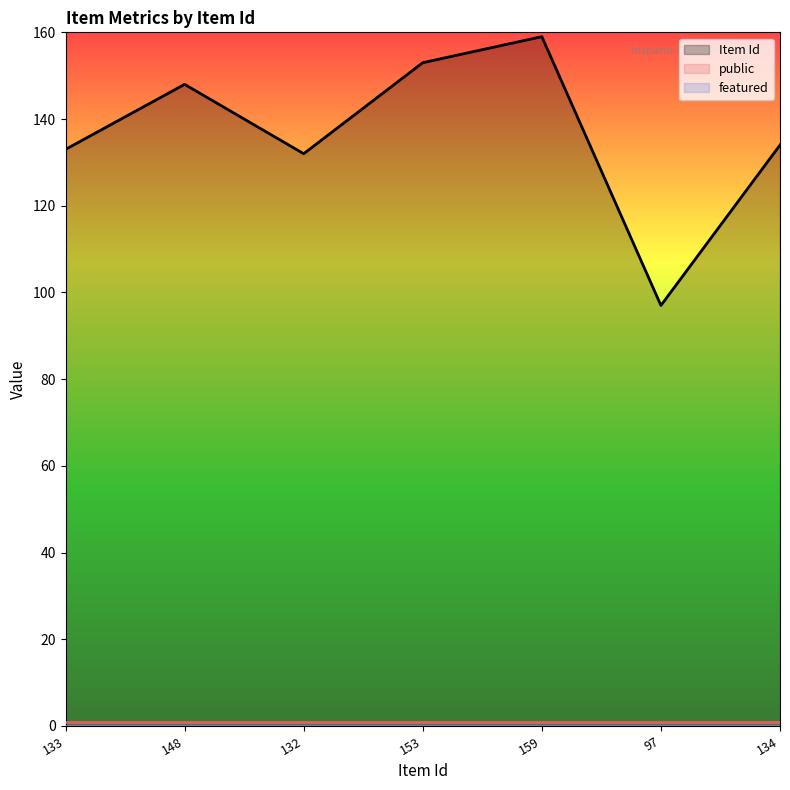

Which series changed the most between 24/06/2015 (132) and 25/06/2015 (97)?

Item Id